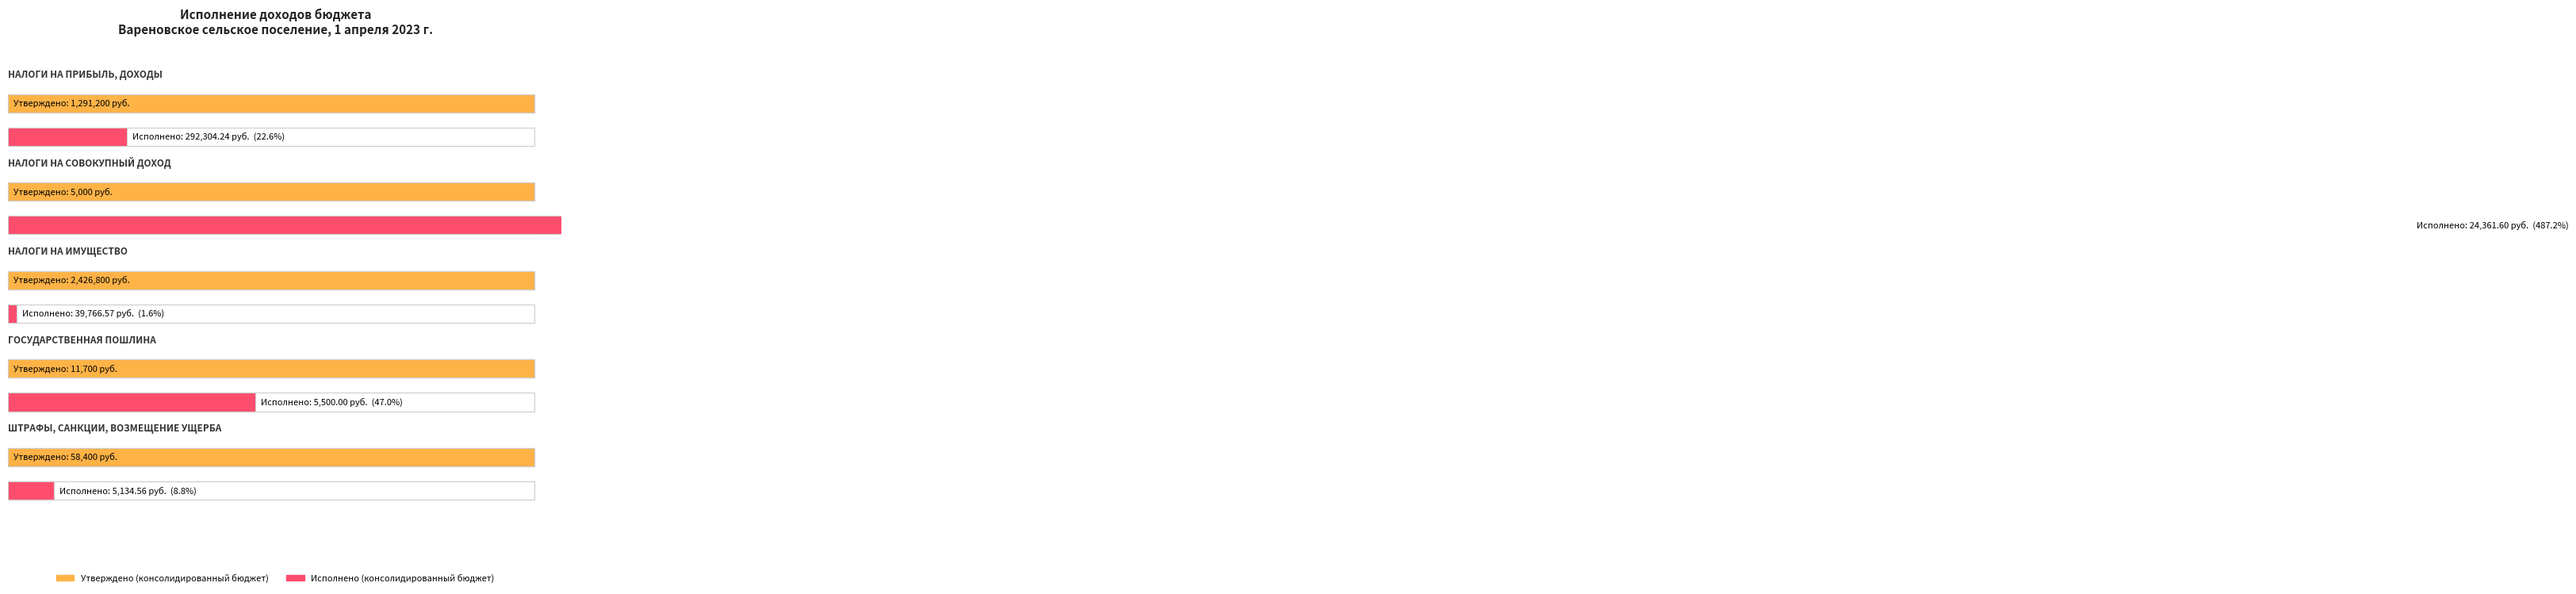

What is the highest value of the Утверждено (консолидированный бюджет) series?

2426800.0